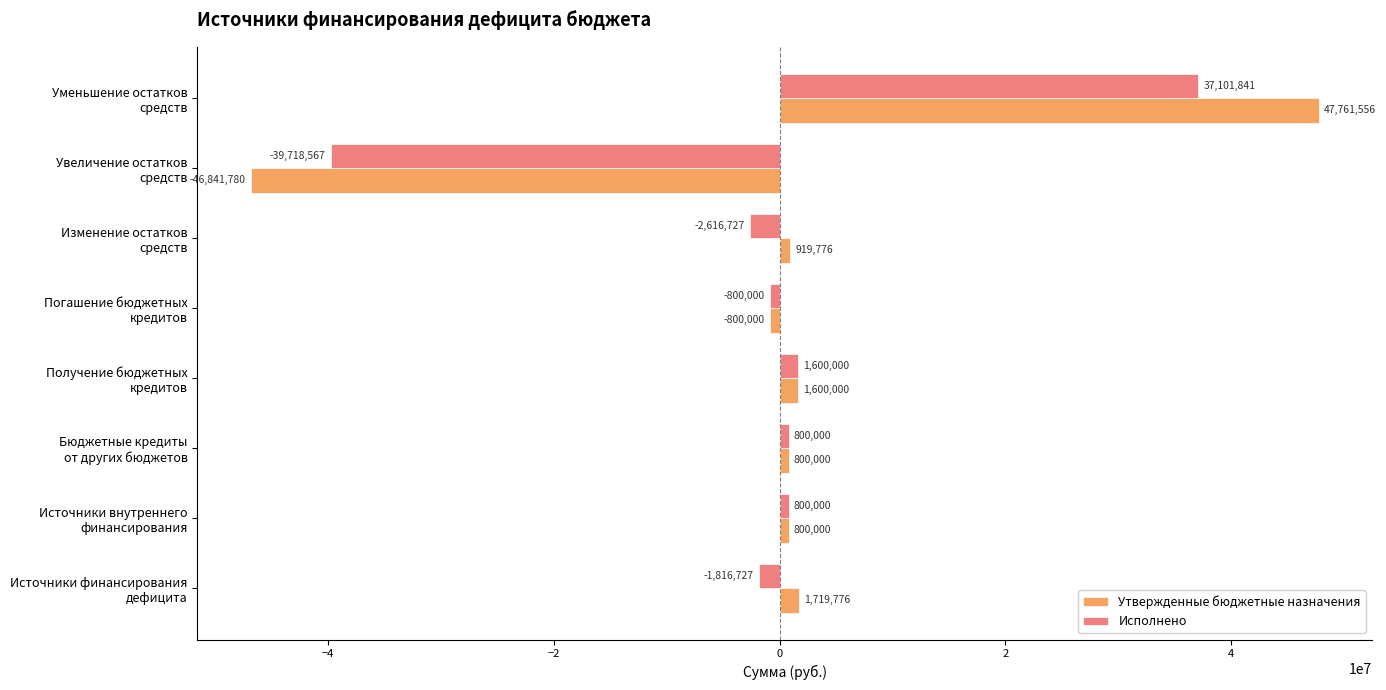

What is the average value of the Утвержденные бюджетные назначения series?

744916.0